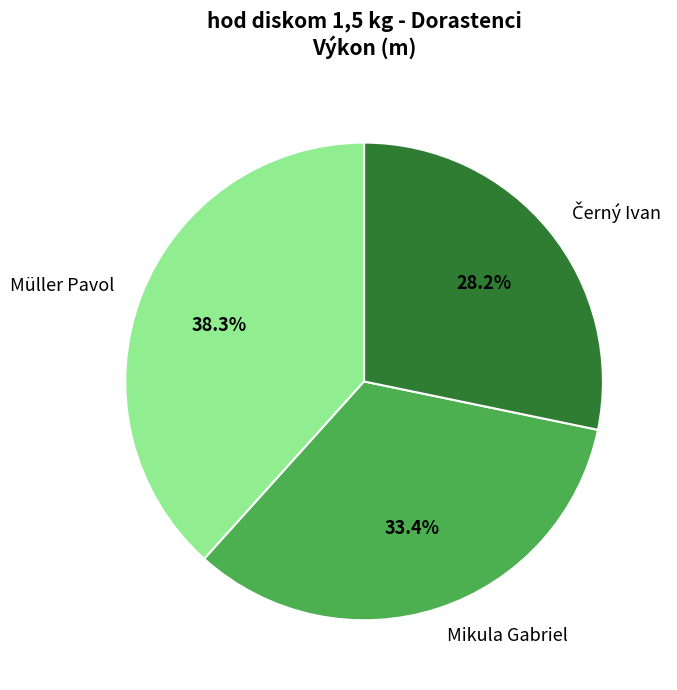

What percentage is NOT represented by Mikula Gabriel?

66.6%